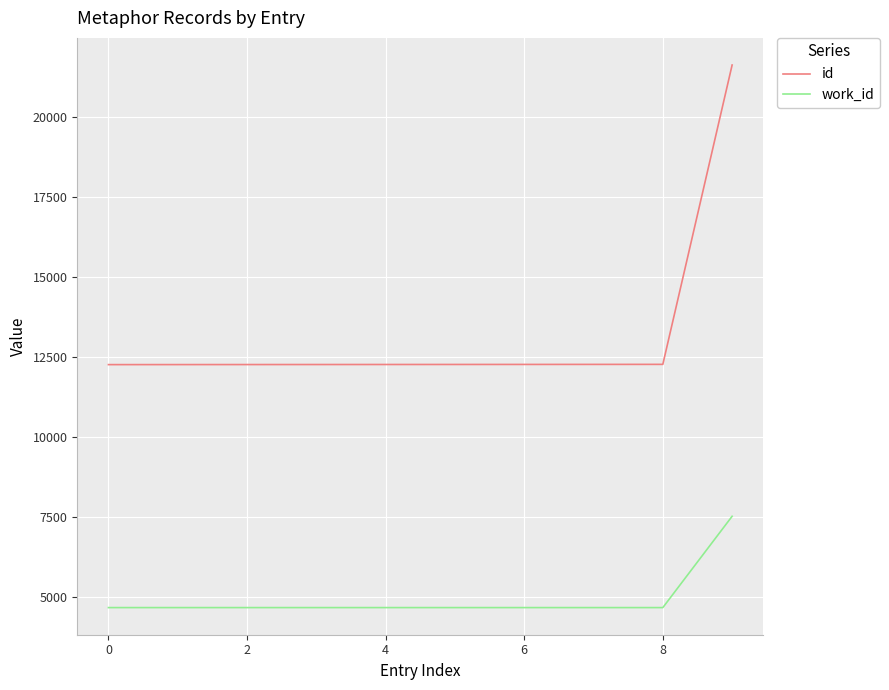

True or false: id and work_id intersect in this chart.

False